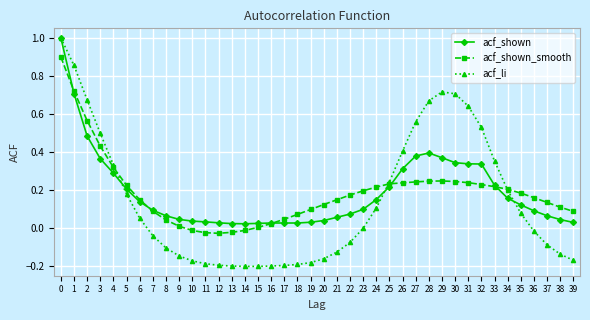

Which series has the largest range (max minus min)?

acf_li